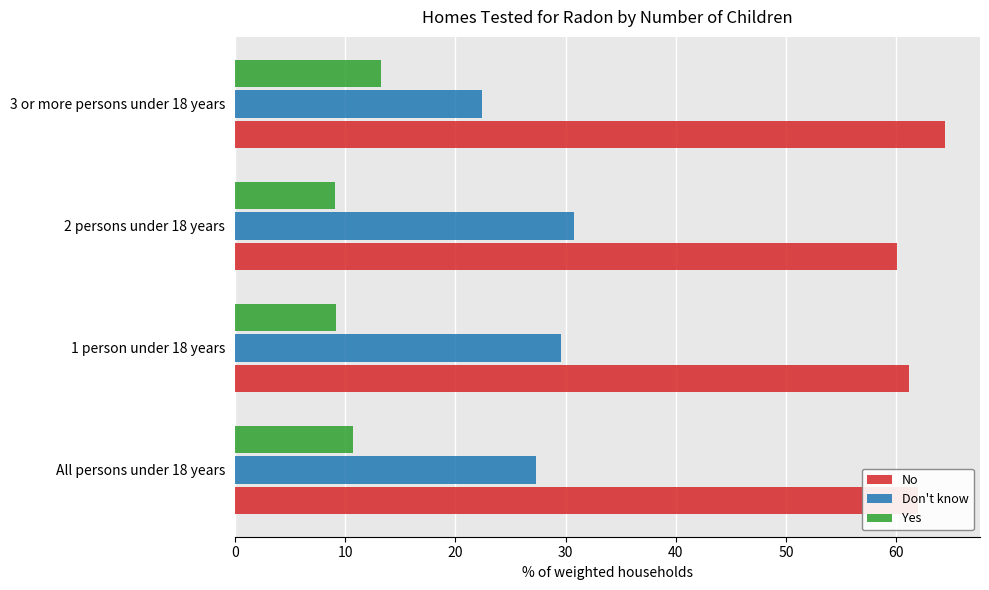

At which label is Don't know closest to 26?

All persons under 18 years